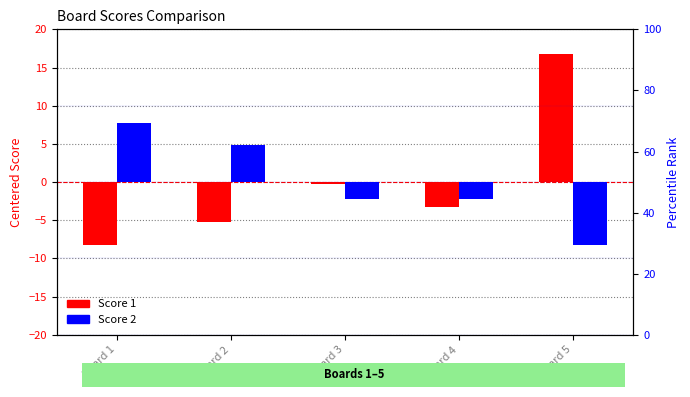

What are all the series names shown in the legend?

Score 1, Score 2